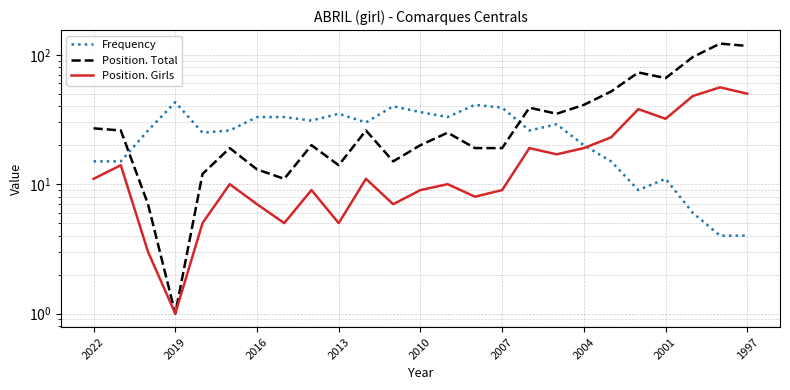

The value of Position. Total at 2001 is 20. True or false?

False